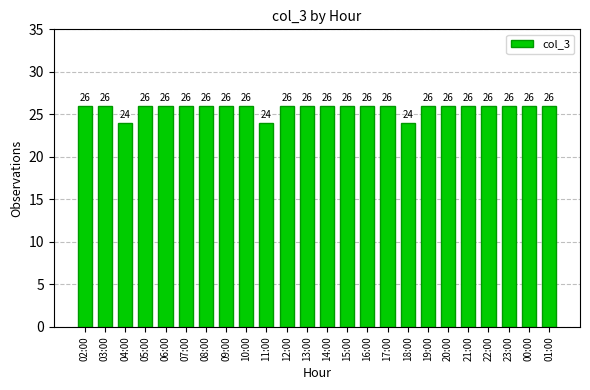

Approximately how many times larger is the value at 03:00 compared to 22:00?

1.0